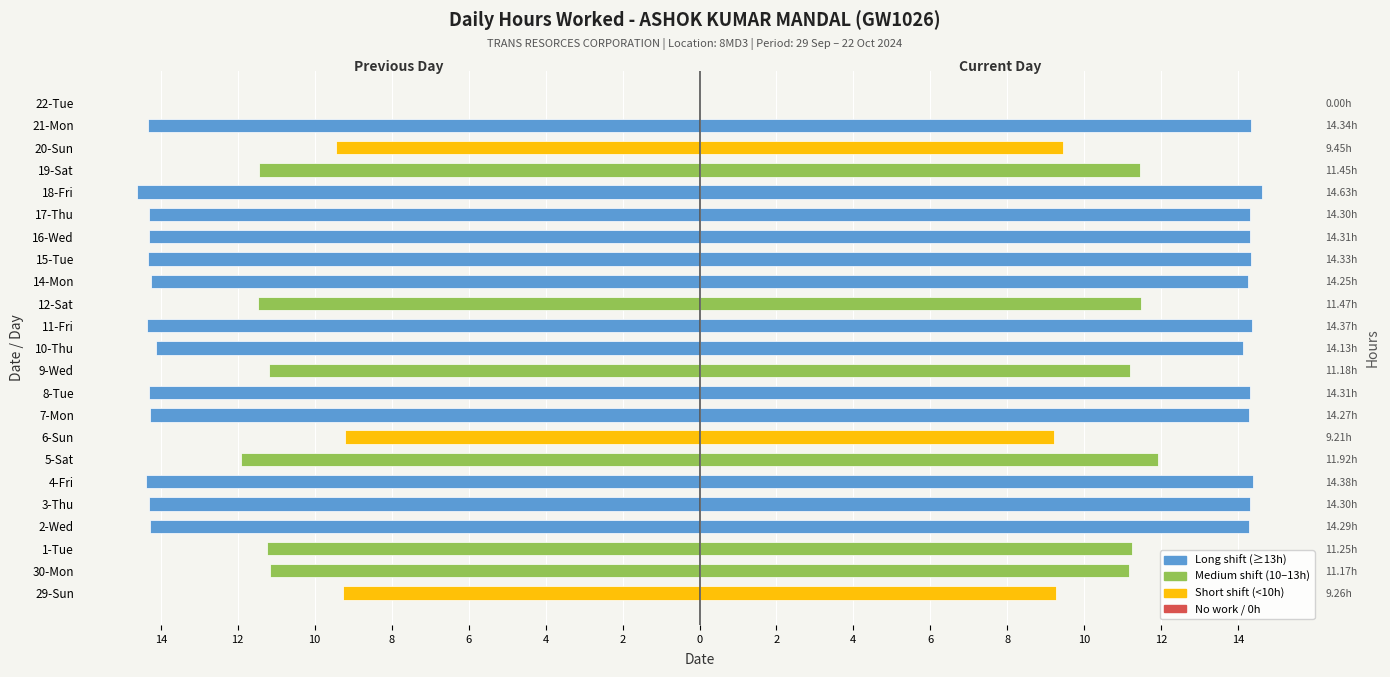

What is the difference between the second highest and minimum values?

5.4